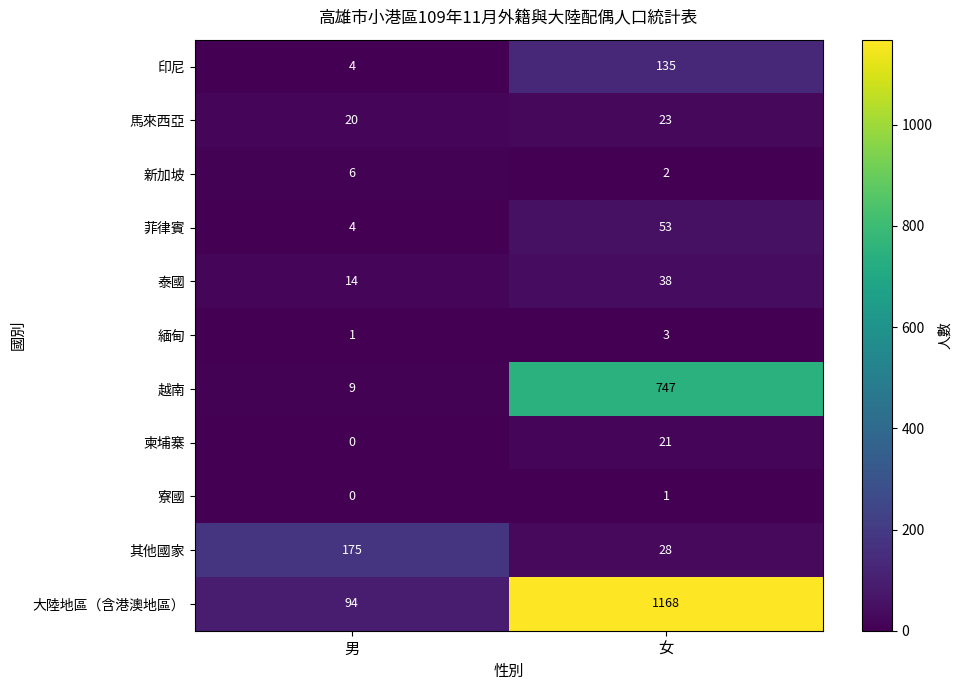

Which series has the largest range (max minus min)?

大陸地區（含港澳地區）